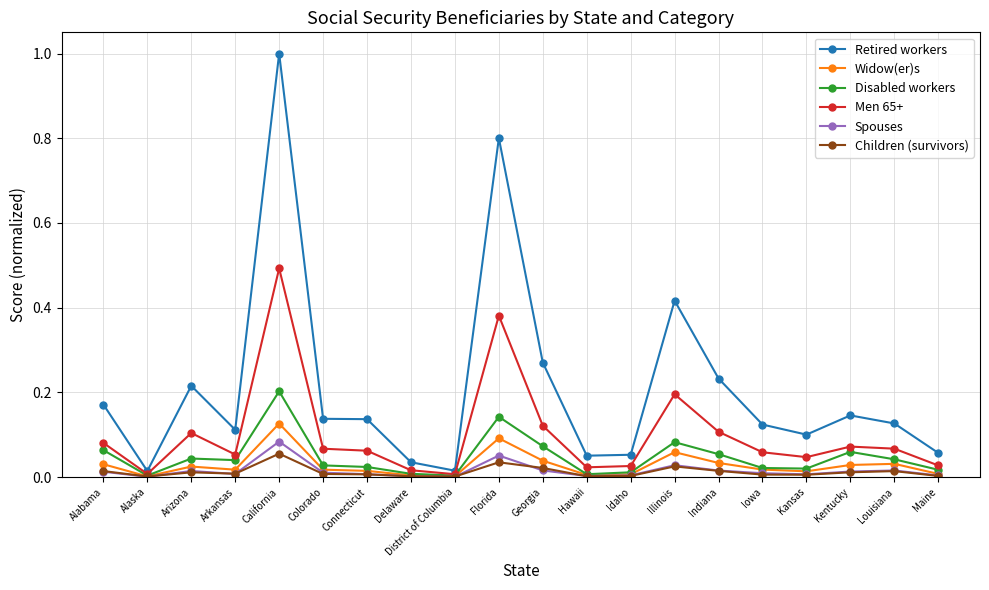

Is it true that Men 65+ equals 0.0 at Indiana?

False